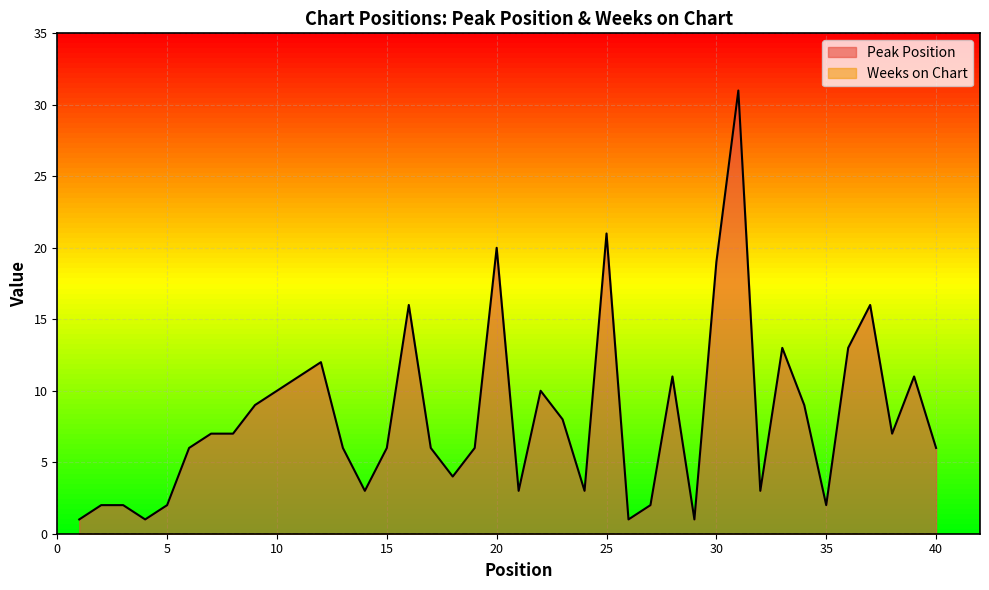

List the labels in order of value, largest first.

31, 25, 20, 30, 16, 37, 33, 36, 12, 11, 28, 39, 10, 22, 9, 34, 23, 7, 8, 38, 6, 13, 15, 17, 19, 40, 18, 14, 21, 24, 32, 2, 3, 5, 27, 35, 1, 4, 26, 29